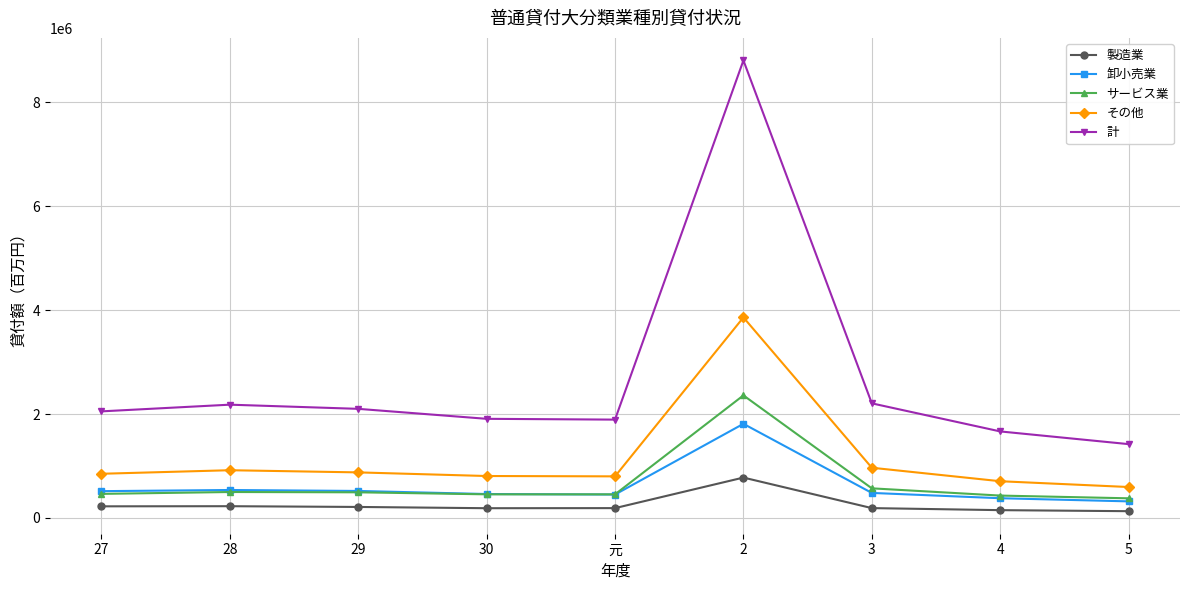

Which label corresponds to the largest value in the chart?

2